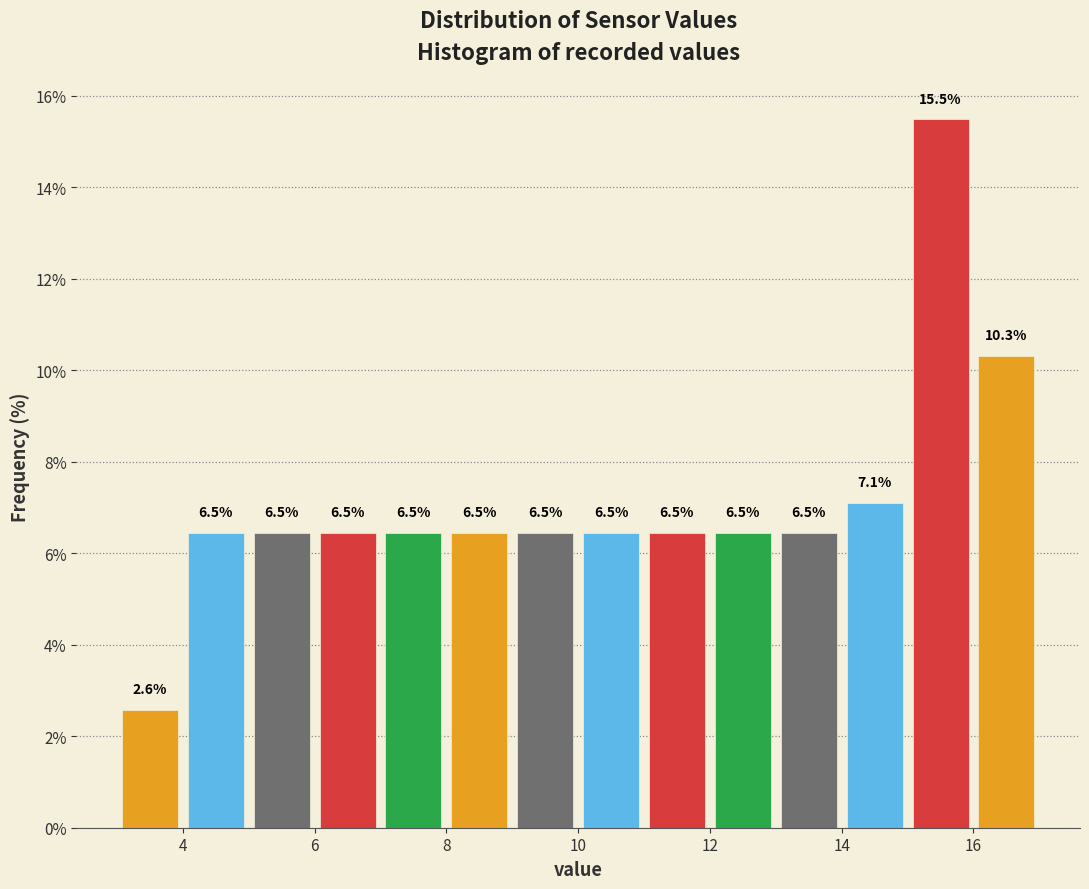

Reading left to right, list every bar in this chart as the range it spans on the x-axis followed by its height.

3 to 4: 2.6
4 to 5: 6.5
5 to 6: 6.5
6 to 7: 6.5
7 to 8: 6.5
8 to 9: 6.5
9 to 10: 6.5
10 to 11: 6.5
11 to 12: 6.5
12 to 13: 6.5
13 to 14: 6.5
14 to 15: 7.1
15 to 16: 15.5
16 to 17: 10.3